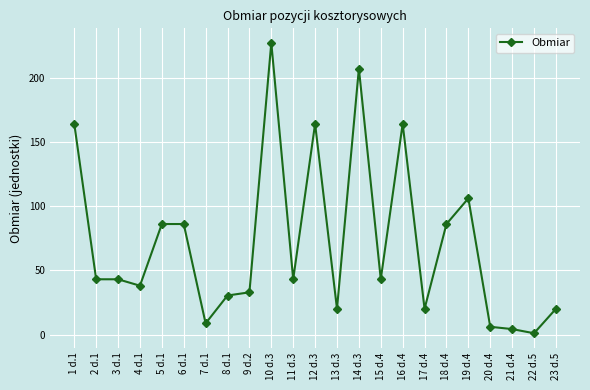

What is the difference between the maximum and minimum values?

226.0